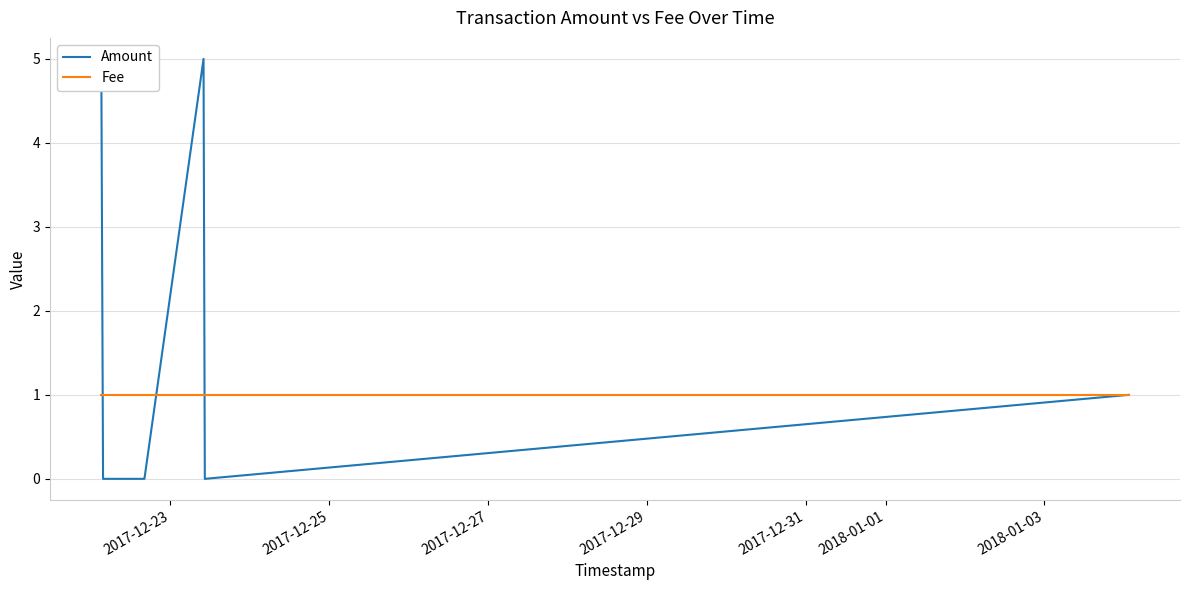

Does the chart have visible grid lines?

Yes